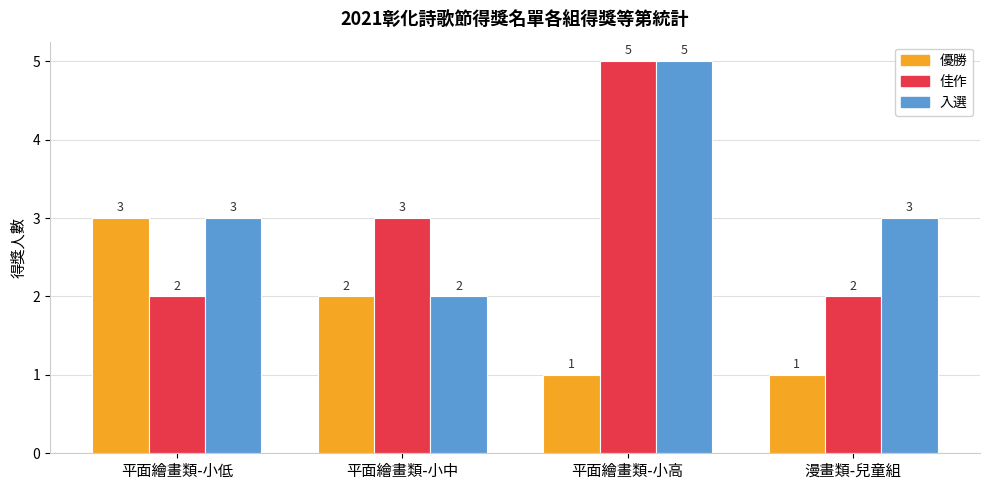

Rank the series by their average value, from lowest to highest.

優勝, 佳作, 入選